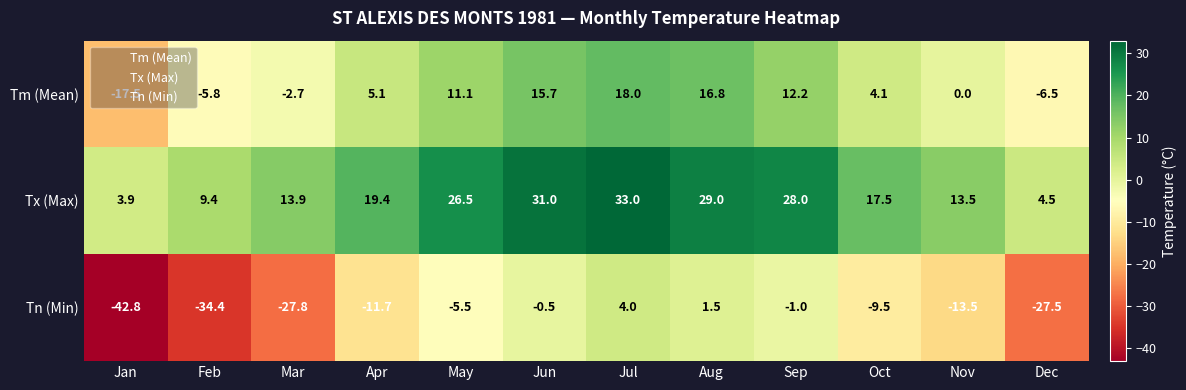

What is the lowest value of the Tn (Min) series?

-42.8